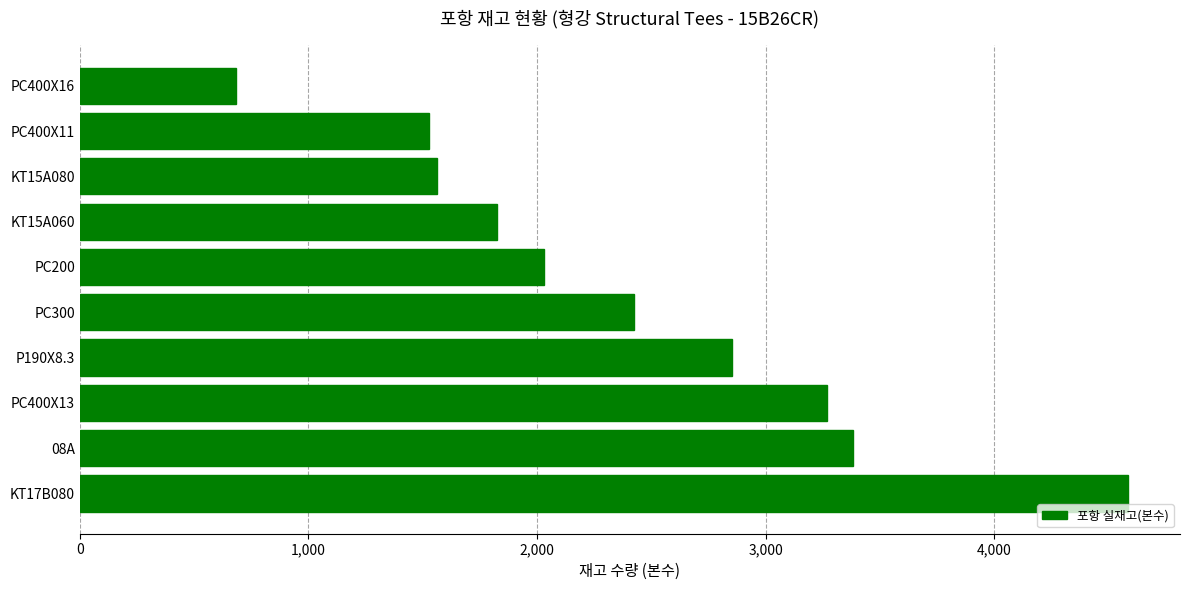

Is it true that the value at PC400X13 is 3270?

True